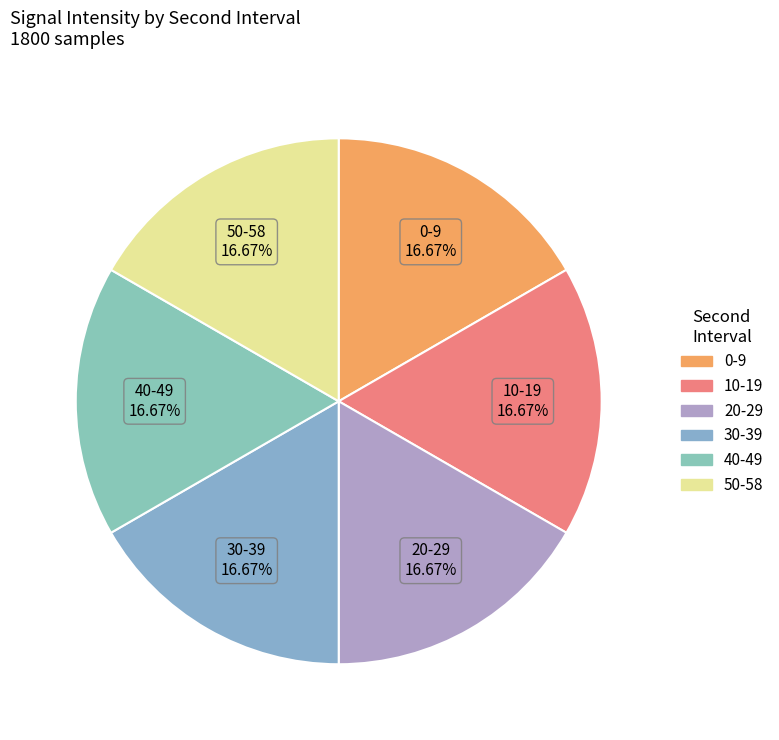

What is the ratio of the value at 30 to the value at 40?

1.0